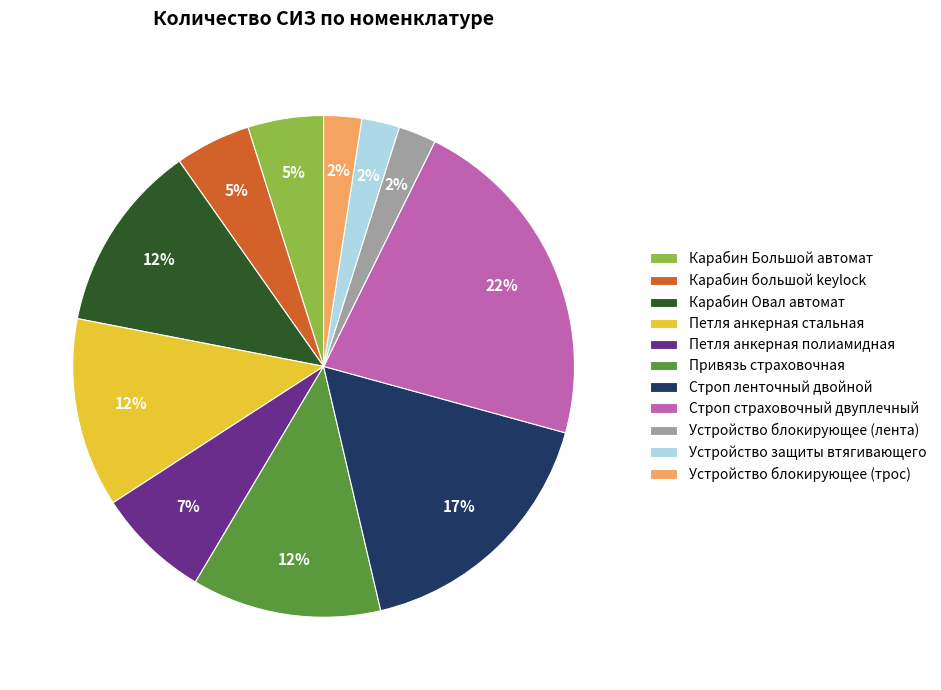

Count the number of slices in the pie.

11